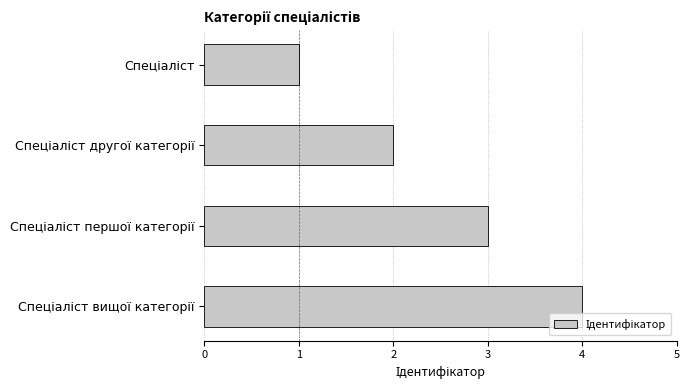

What is the sum of all values?

10